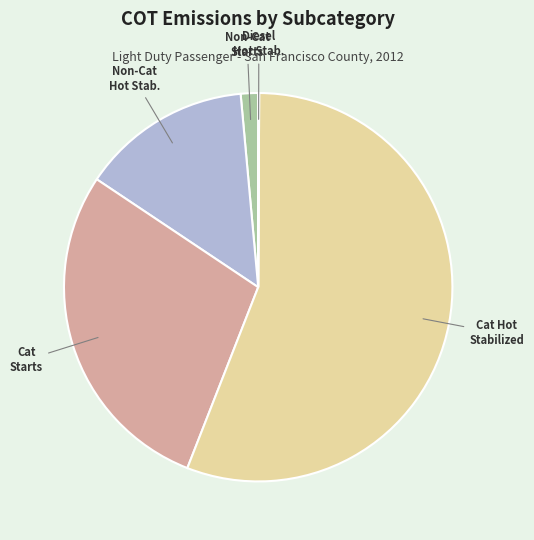

To the nearest percent, what is the difference between the largest and smallest slice percentages?

56%